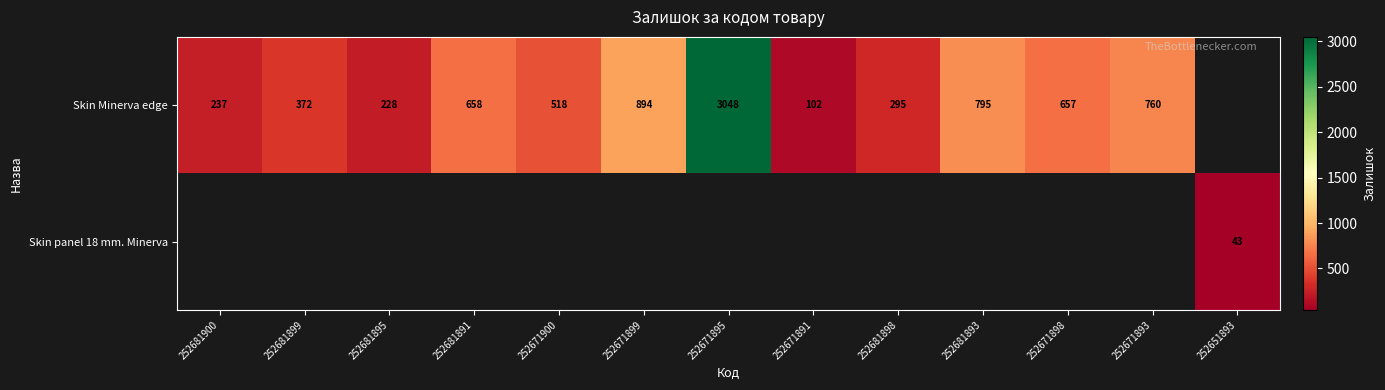

The Skin Minerva edge series shows 295 at 252681898. True or false?

True